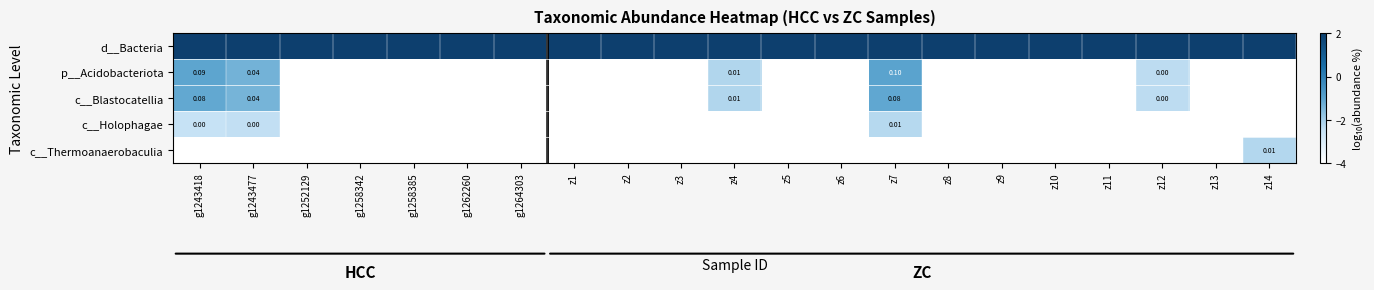

At which label does p__Acidobacteriota reach its minimum?

g1252129